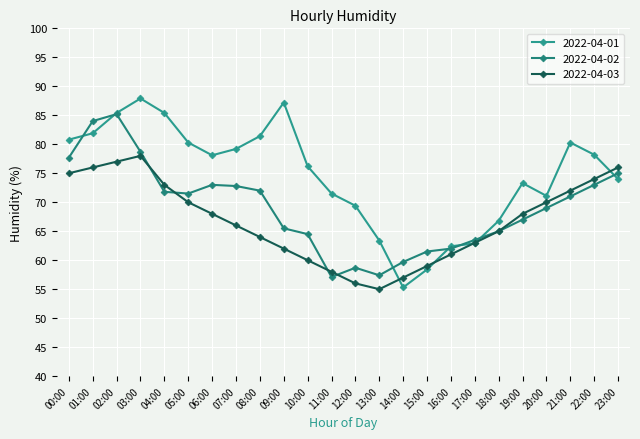

Does the chart display data point markers on the line(s)?

Yes